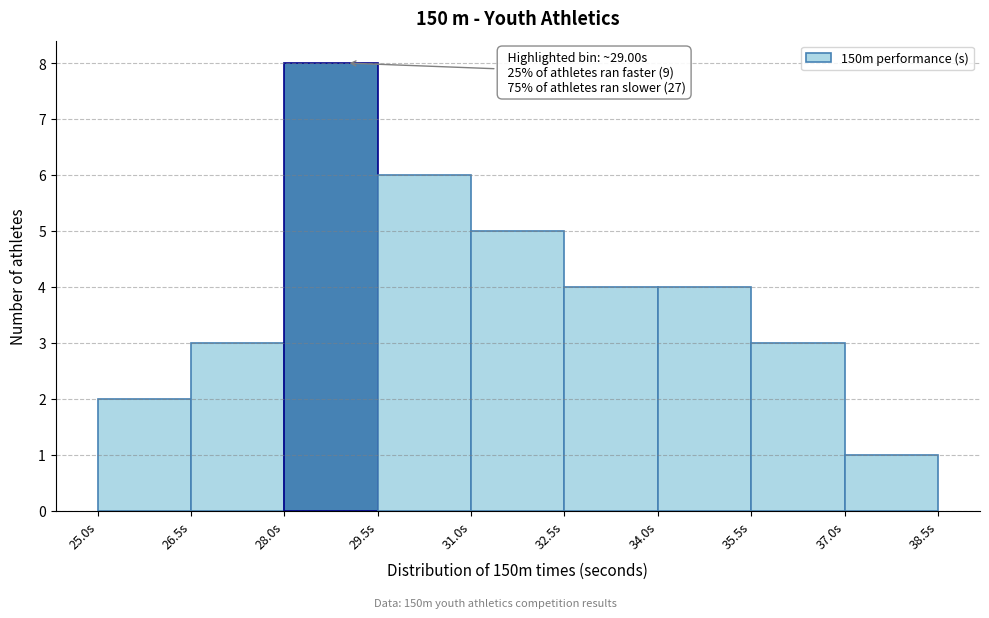

Which range on the x-axis has the tallest bar?

28.0 to 29.5